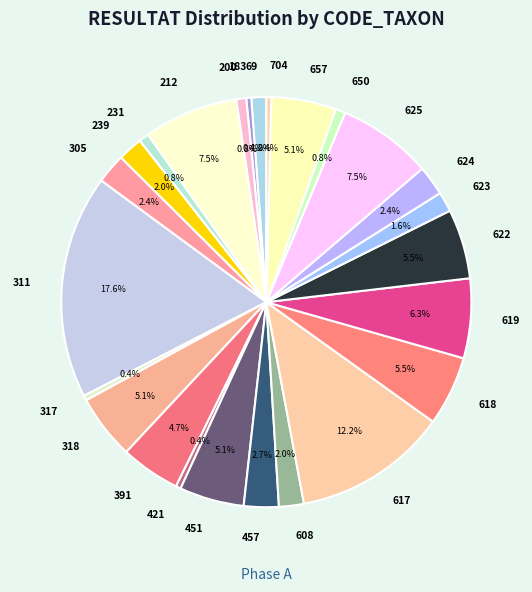

Which has a higher value, 69 or 239?

239